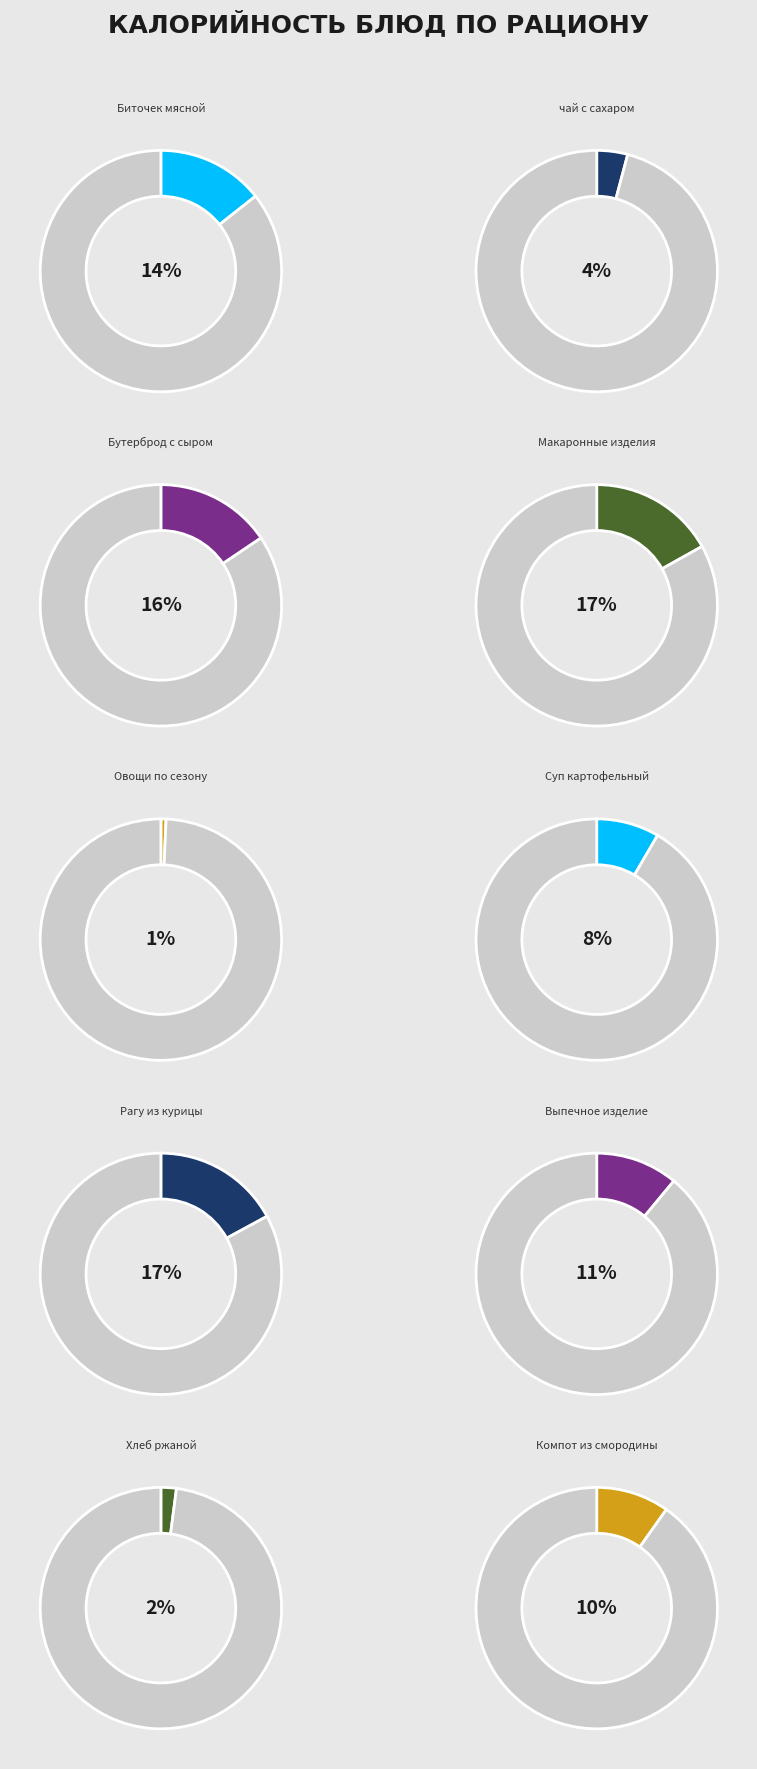

To the nearest percent, what is the combined percentage of Суп картофельный and Макаронные изделия?

25%